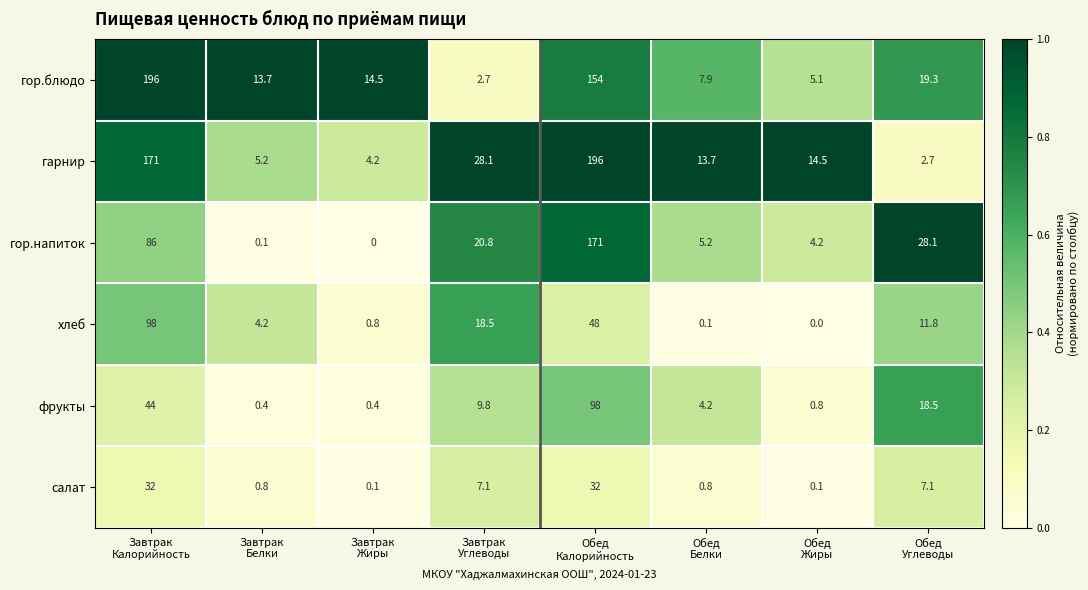

What is the maximum value shown in the chart?

196.0